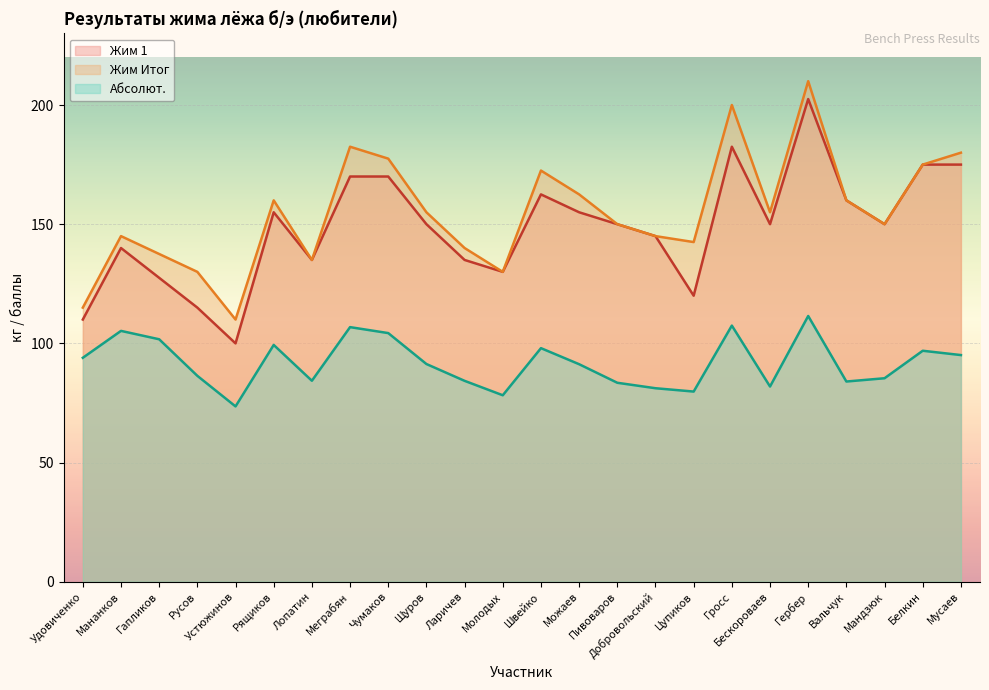

What is the smallest value displayed?

73.6